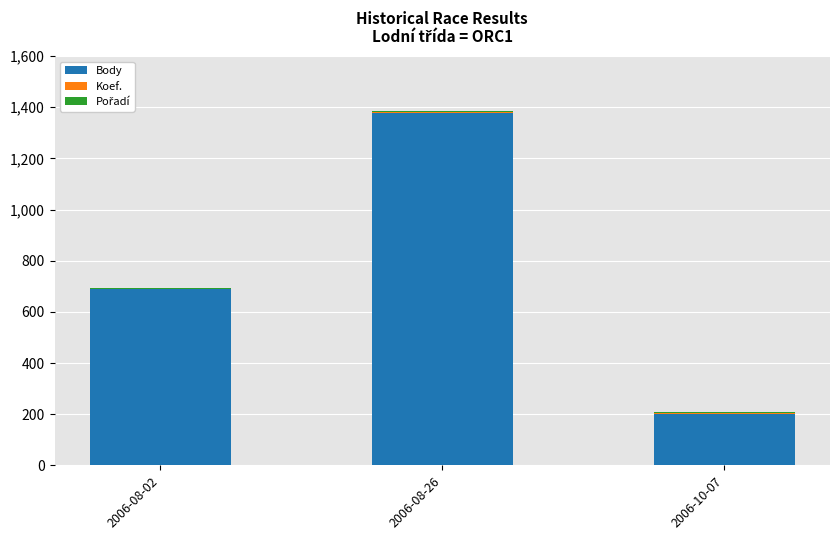

What is the maximum value for Body?

1376